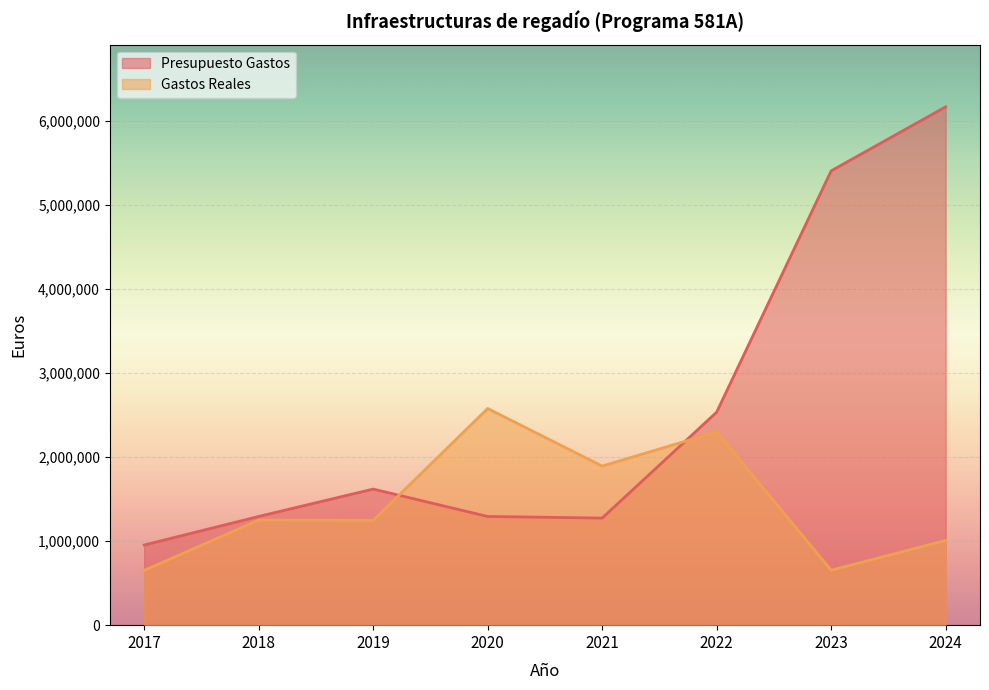

What is the lowest value of the Presupuesto Gastos series?

954117.0